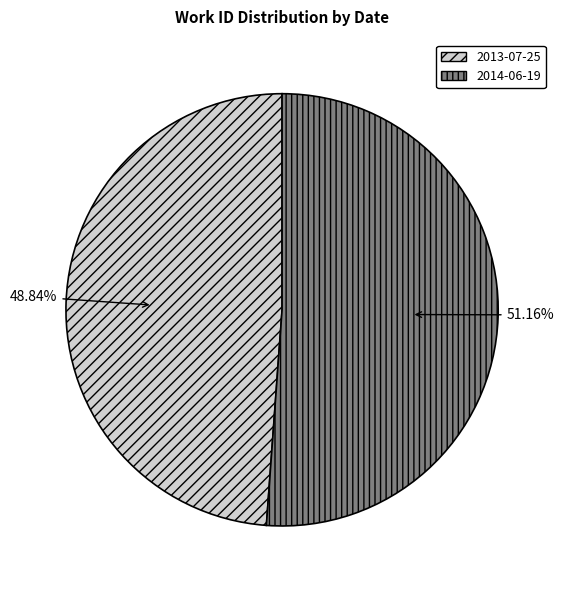

Which category has the biggest portion of the pie?

2014-06-19